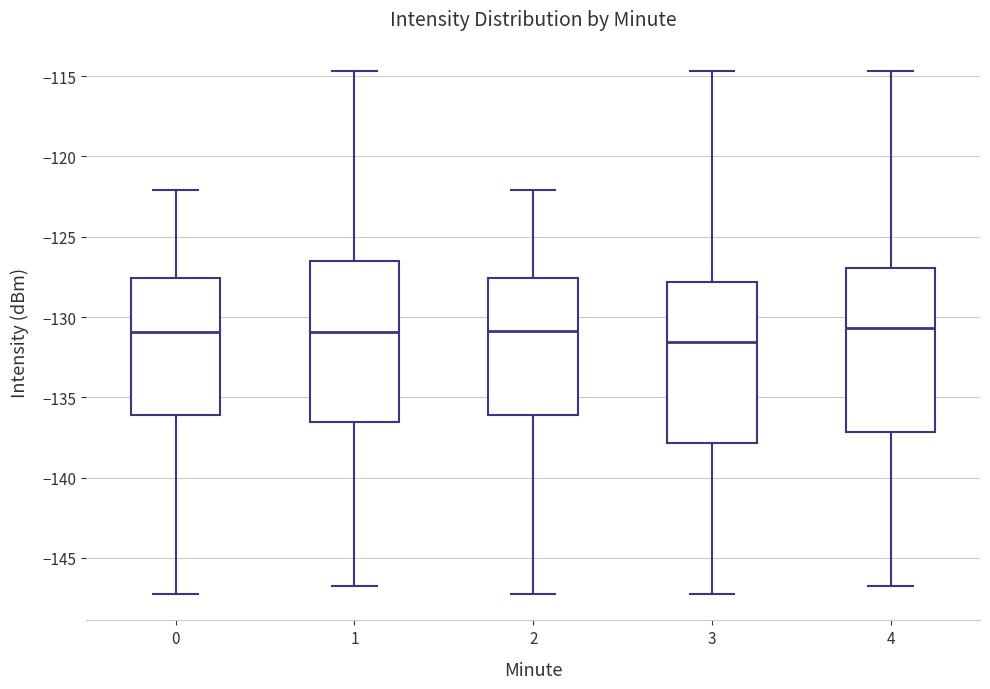

Which box has the lowest median line?

3